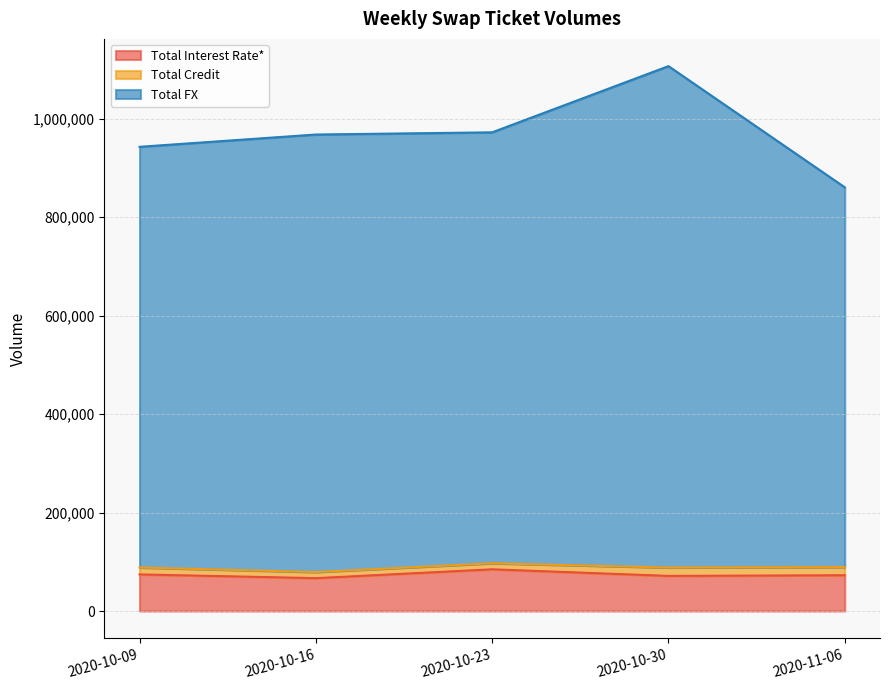

True or false: Total Interest Rate* and Total FX cross at least once.

False